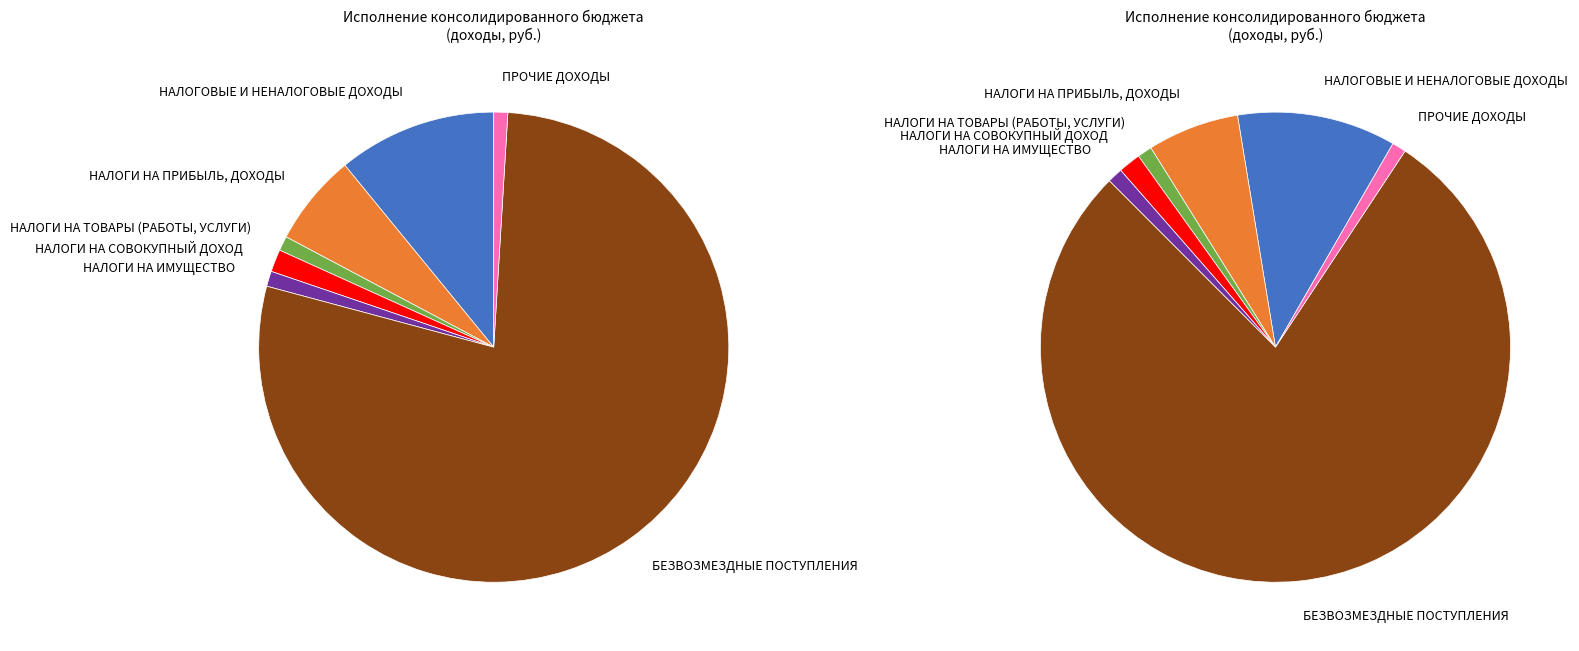

Approximately how many times larger is the value at ПРОЧИЕ ДОХОДЫ compared to НАЛОГИ НА ИМУЩЕСТВО?

0.9